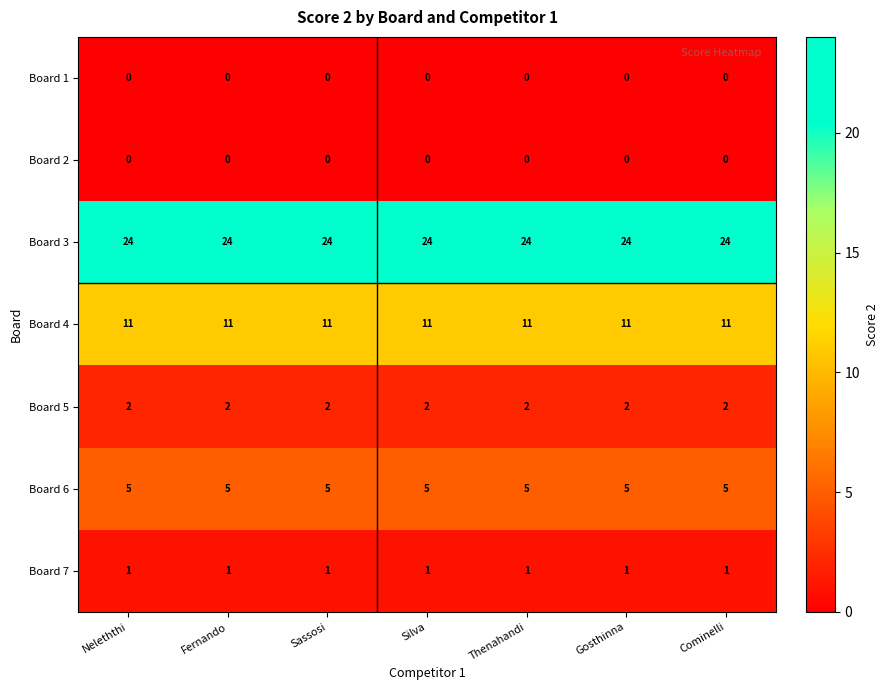

Which series has the largest total across all categories?

Board 3